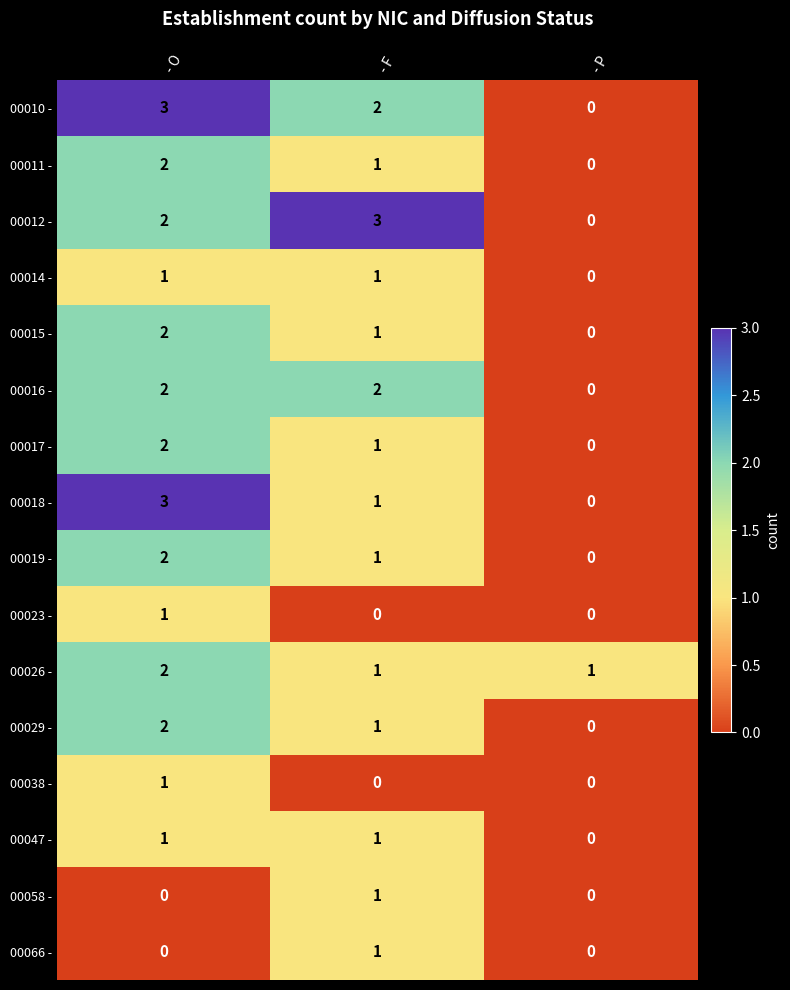

How many 00016 - values are between 0 and 2?

3